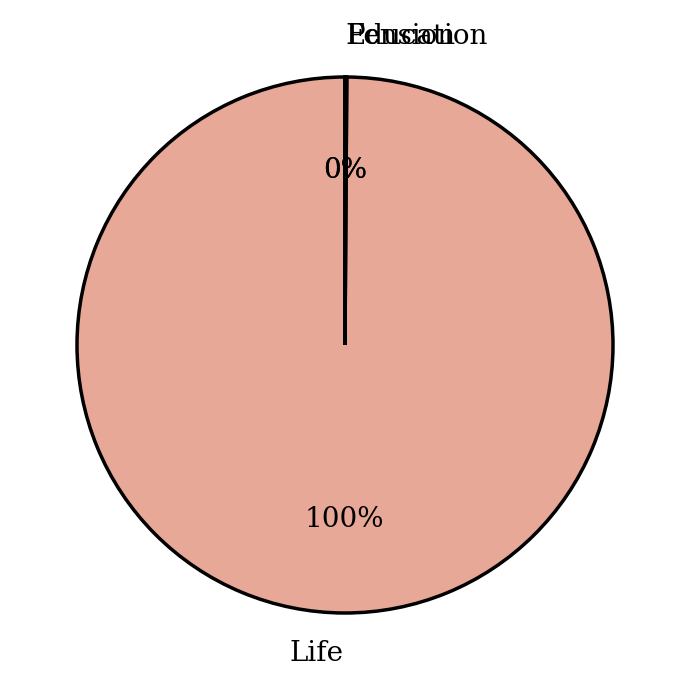

Is it true that Life is 100% of the pie?

True